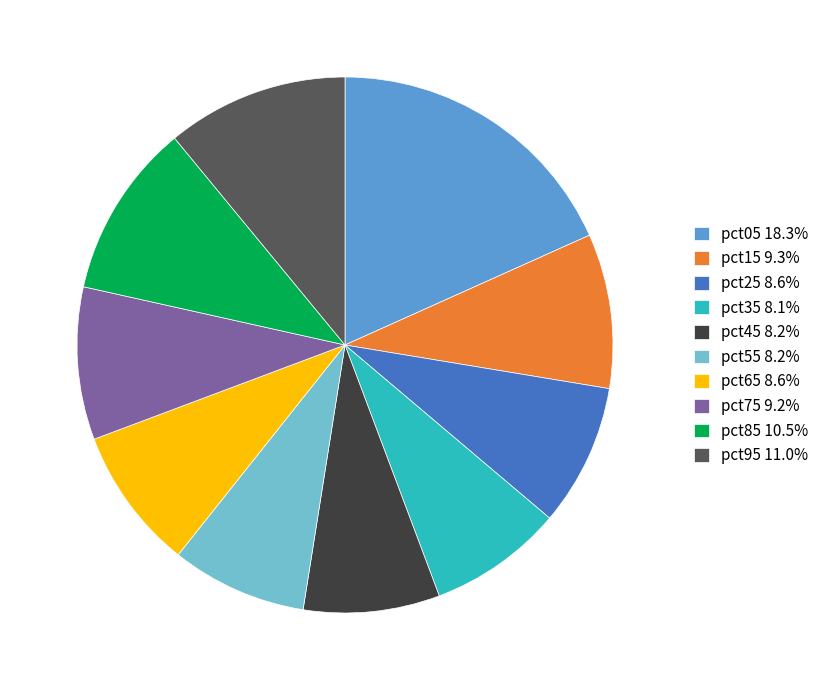

What is the ratio of the value at pct25 8.6% to the value at pct05 18.3%?

0.5